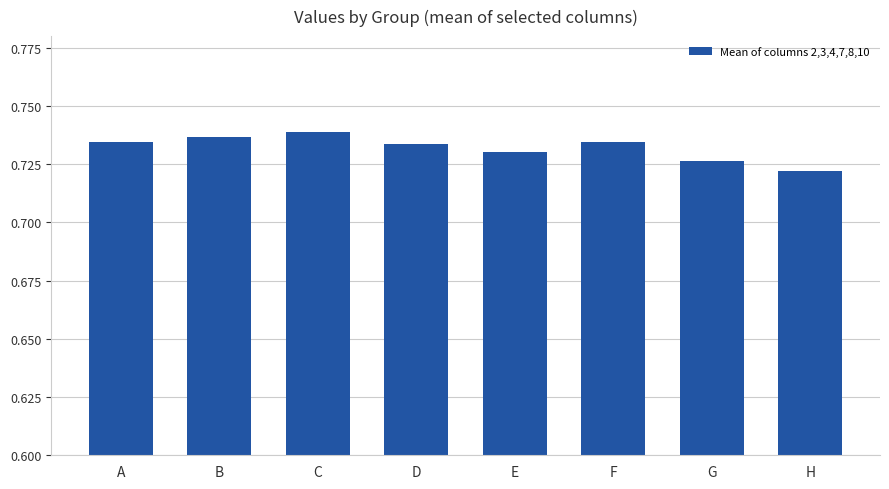

How many values are between 0 and 1?

8